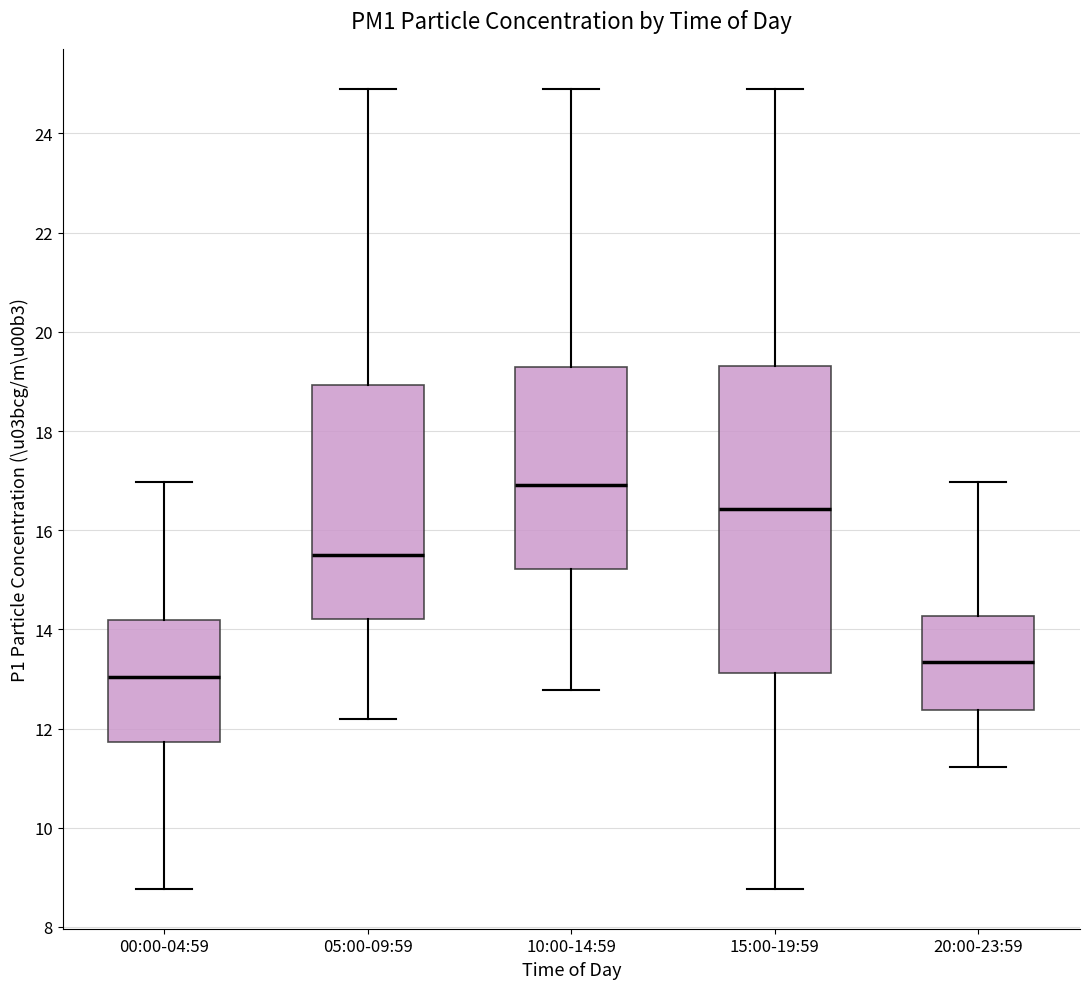

Which box is the tallest, from its lower edge to its upper edge?

15:00-19:59